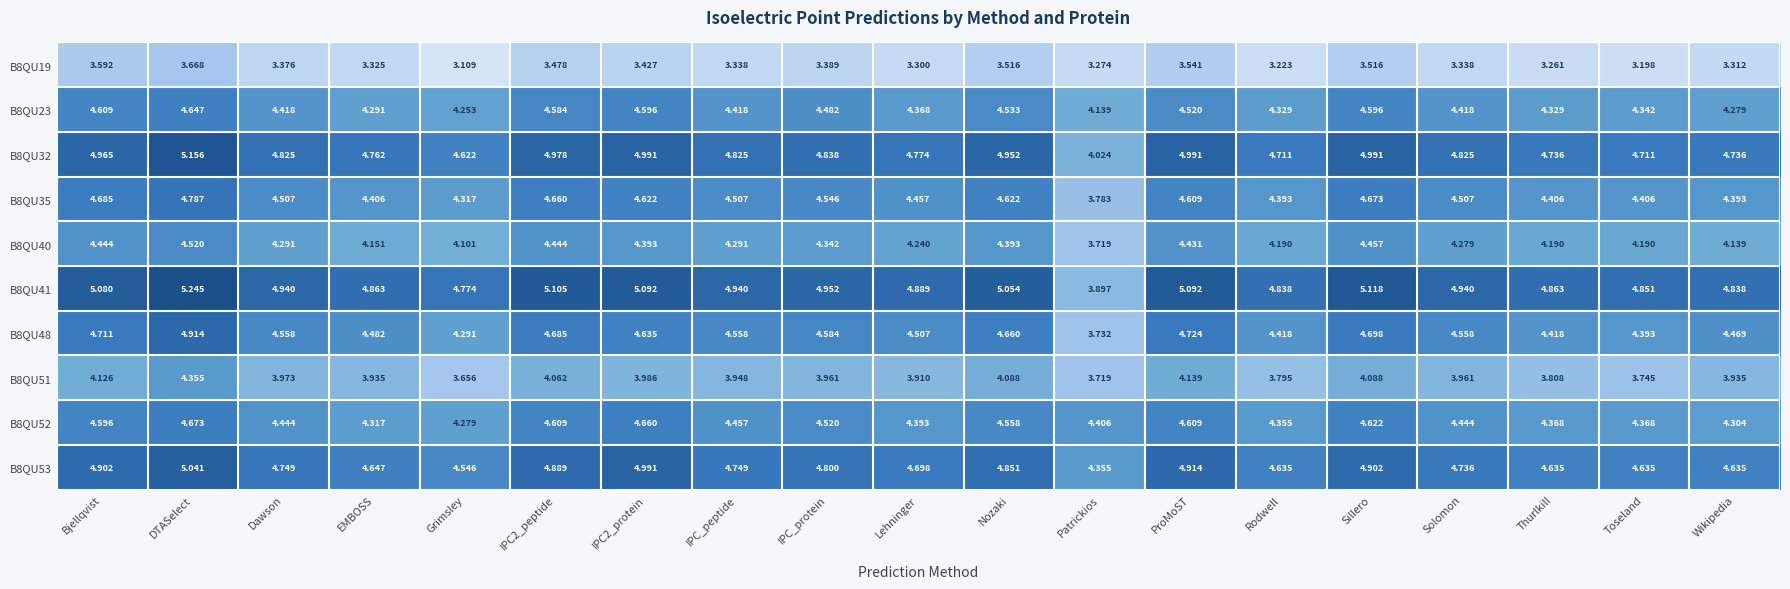

At which category does the chart reach its peak across all series?

DTASelect